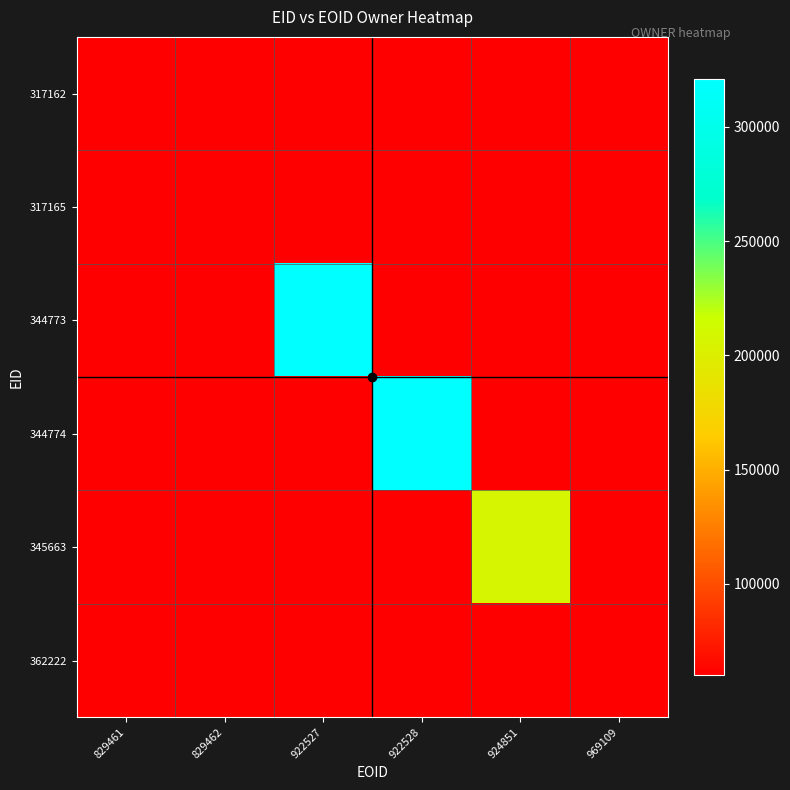

Reading left to right, extract all data points from this chart.

317162: 829461=60199	829462=0	922527=0	922528=0	924851=0	969109=0
317165: 829461=0	829462=60199	922527=0	922528=0	924851=0	969109=0
344773: 829461=0	829462=0	922527=320792	922528=0	924851=0	969109=0
344774: 829461=0	829462=0	922527=0	922528=320792	924851=0	969109=0
345663: 829461=0	829462=0	922527=0	922528=0	924851=207524	969109=0
362222: 829461=0	829462=0	922527=0	922528=0	924851=0	969109=60203